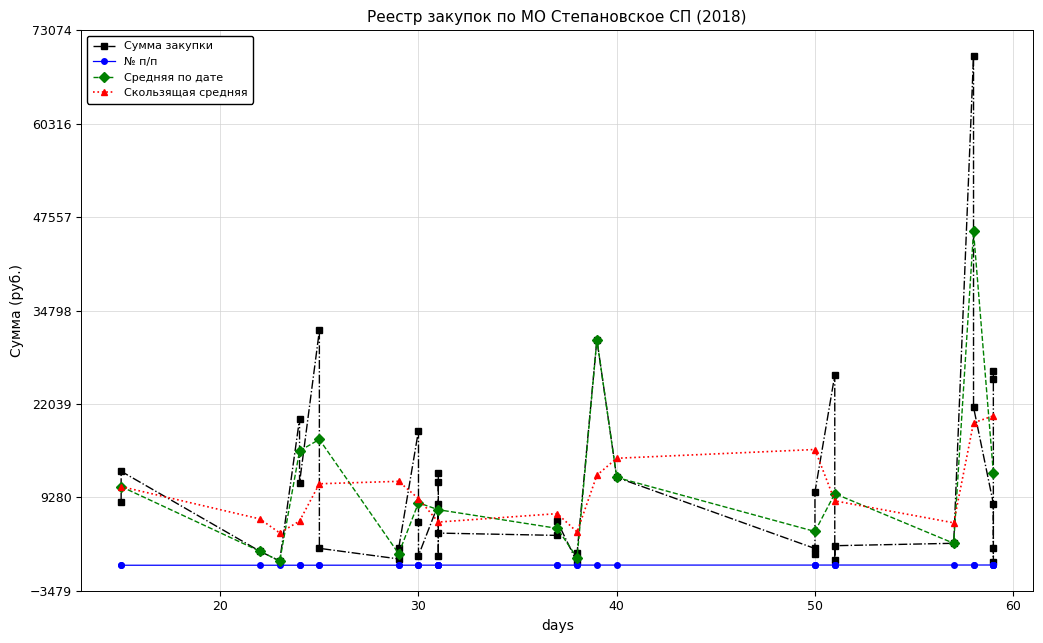

True or false: Скользящая средняя has more than 0 points higher than both neighbors.

True